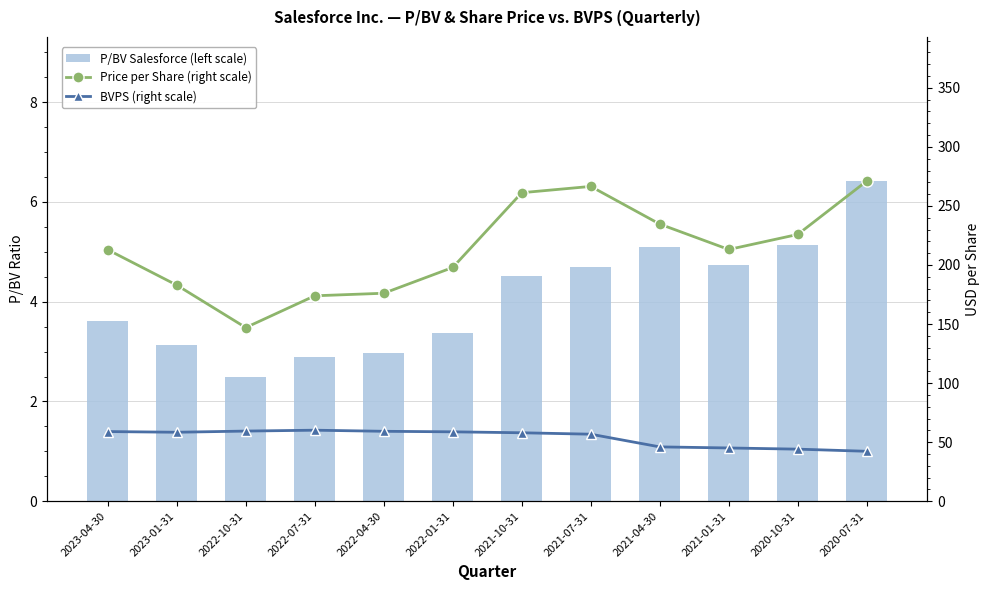

Reading left to right, extract all data points from this chart.

P/BV Salesforce (left scale): 2023-04-30=3.6	2023-01-31=3.1	2022-10-31=2.5	2022-07-31=2.9	2022-04-30=3.0	2022-01-31=3.4	2021-10-31=4.5	2021-07-31=4.7	2021-04-30=5.1	2021-01-31=4.7	2020-10-31=5.1	2020-07-31=6.4
Price per Share (right scale): 2023-04-30=212.9	2023-01-31=182.9	2022-10-31=147.0	2022-07-31=173.9	2022-04-30=176.1	2022-01-31=197.9	2021-10-31=261.2	2021-07-31=266.5	2021-04-30=234.6	2021-01-31=213.1	2020-10-31=225.9	2020-07-31=271.1
BVPS (right scale): 2023-04-30=58.9	2023-01-31=58.4	2022-10-31=59.4	2022-07-31=60.1	2022-04-30=59.2	2022-01-31=58.7	2021-10-31=57.9	2021-07-31=56.7	2021-04-30=46.0	2021-01-31=45.0	2020-10-31=44.0	2020-07-31=42.2